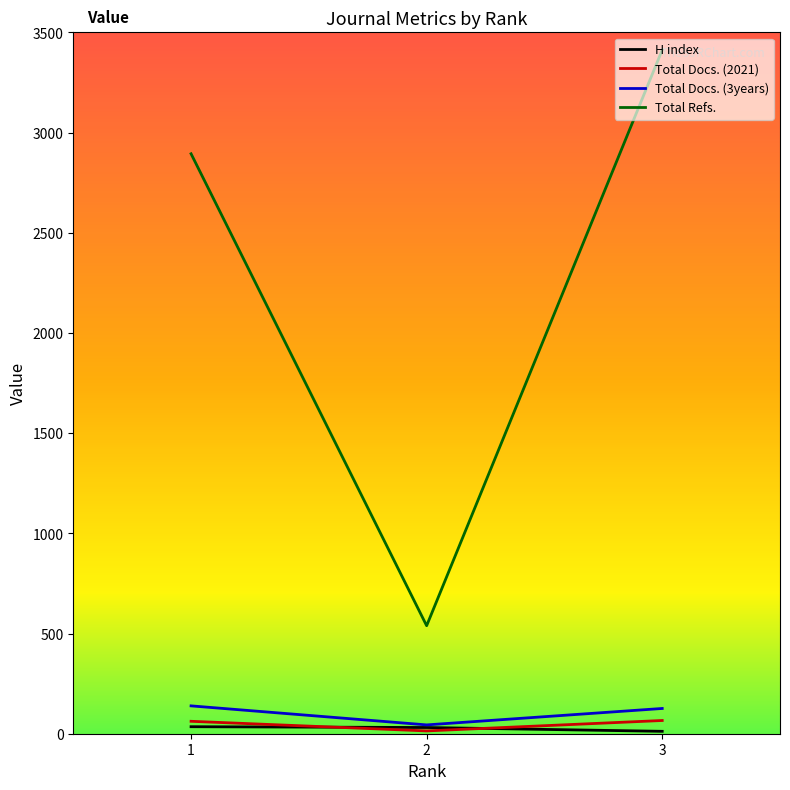

The H index series shows 35 at 1. True or false?

True